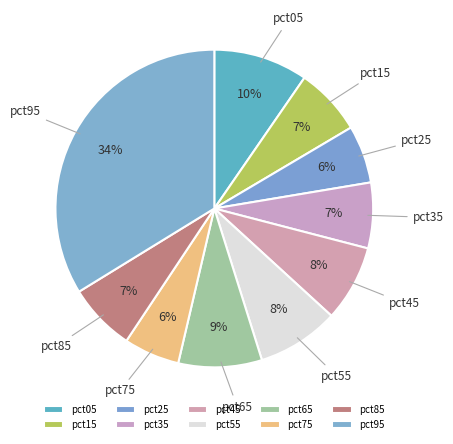

What percentage is the pct55 slice, to the nearest percent?

8%